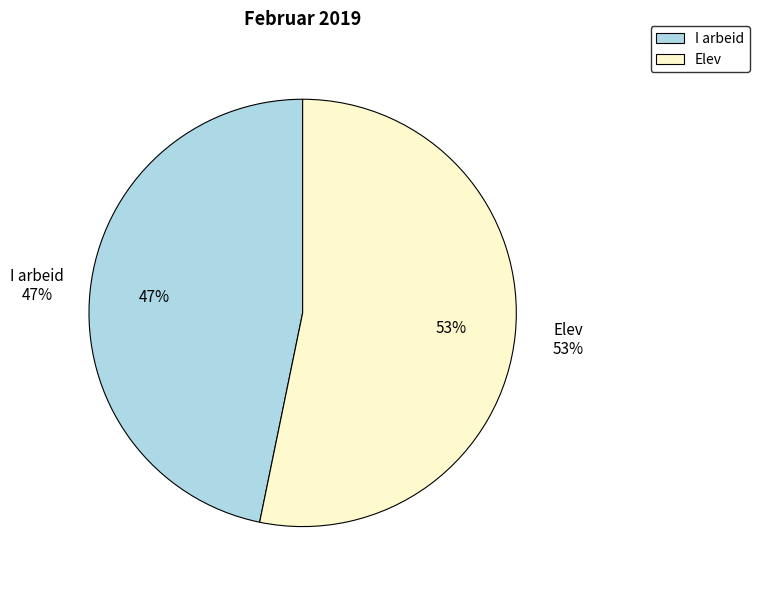

Count the number of slices in the pie.

2